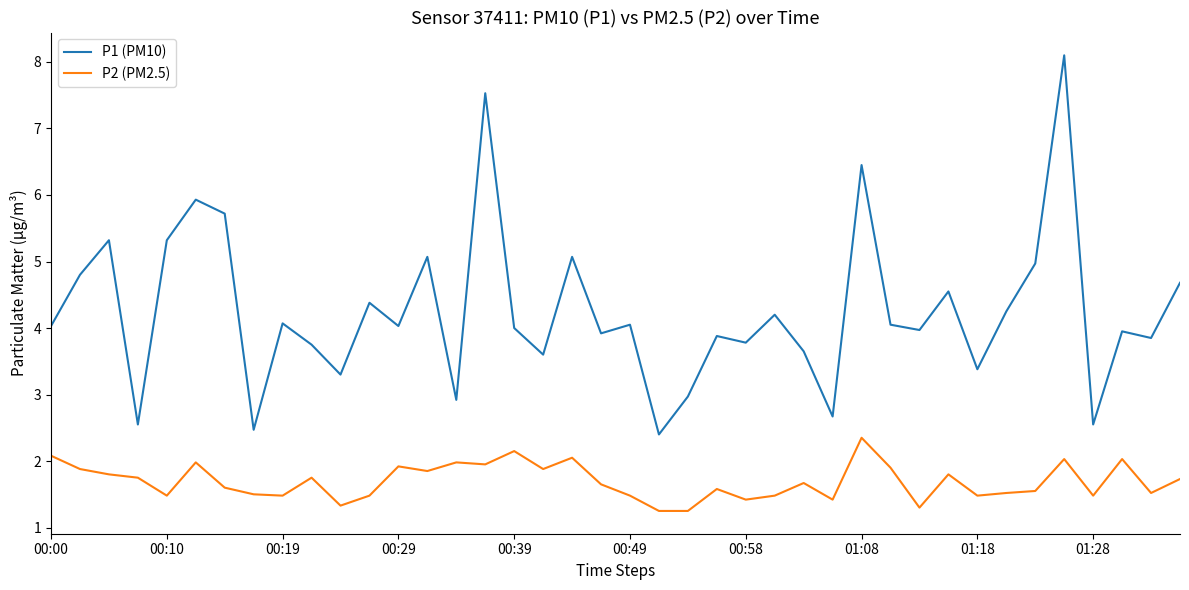

List the series in order of their overall mean, highest first.

P1 (PM10), P2 (PM2.5)